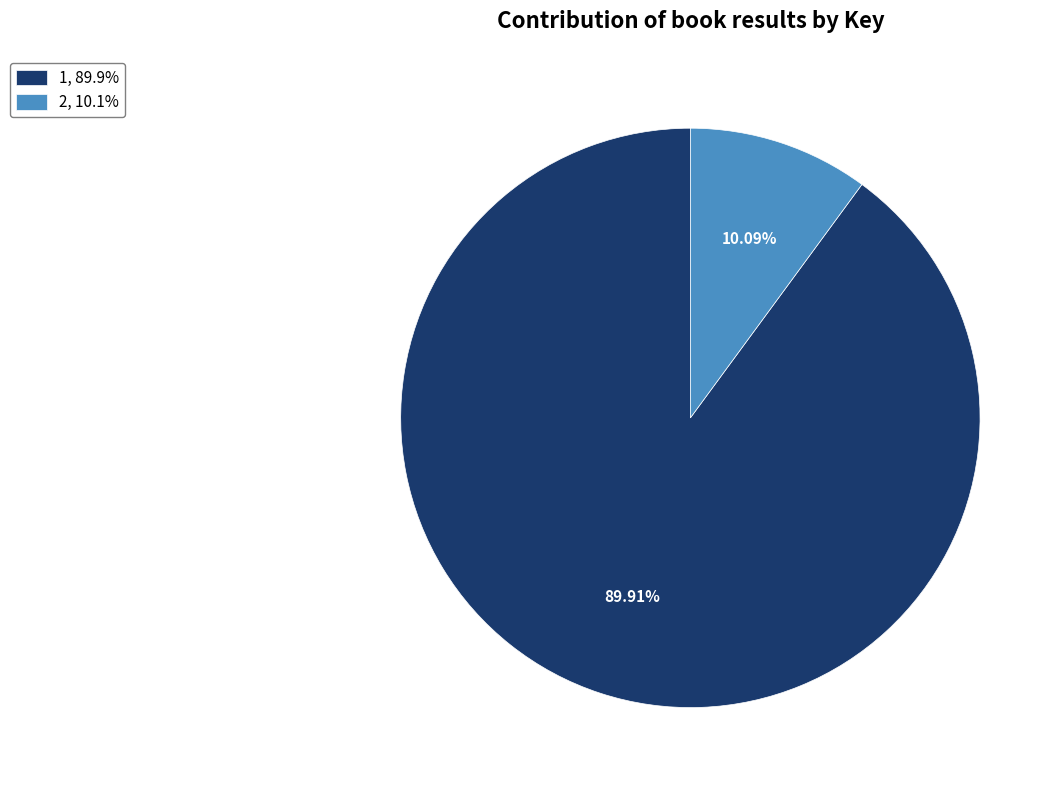

To the nearest percent, what percentage of the pie is 2?

10%